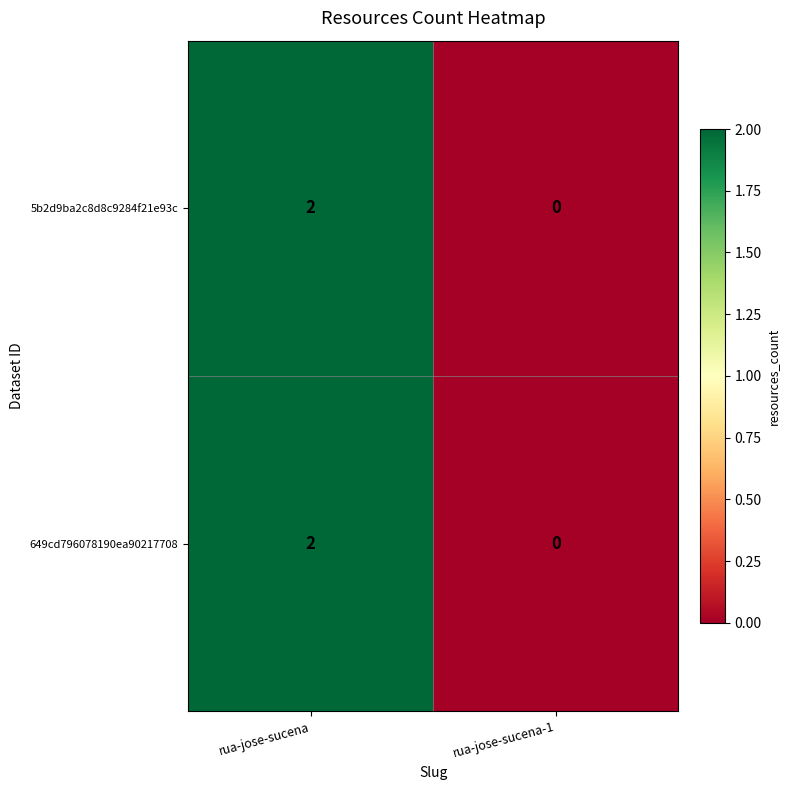

Which category has the highest value across all series?

rua-jose-sucena